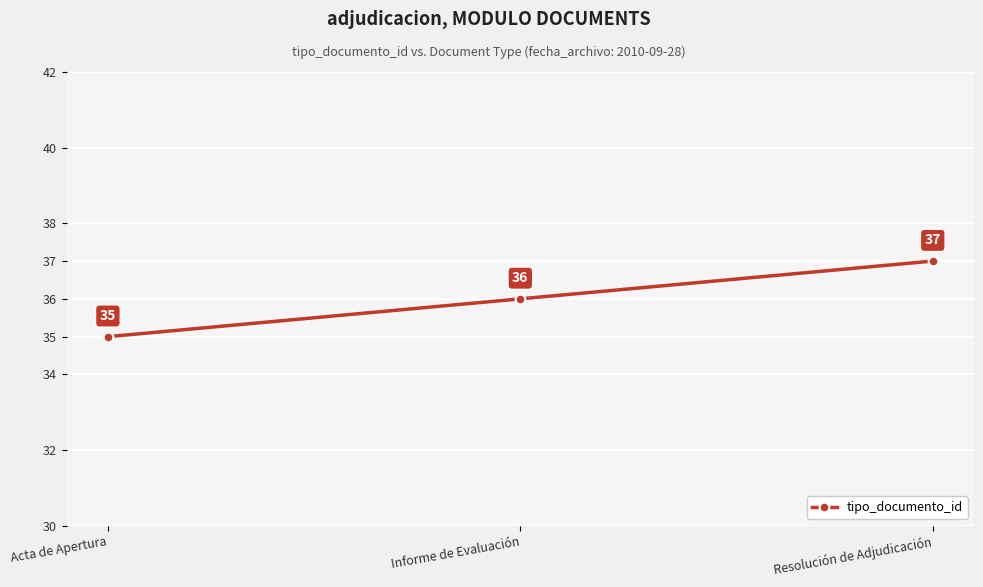

What position from the left is Informe de Evaluación?

2